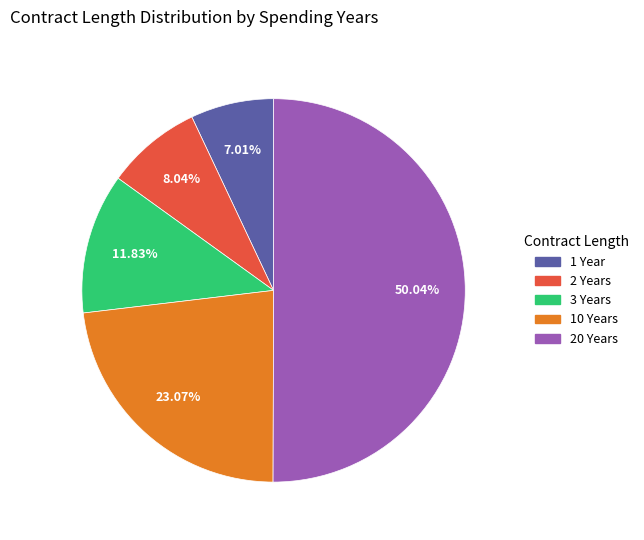

Is 3 Years the majority of the pie?

No